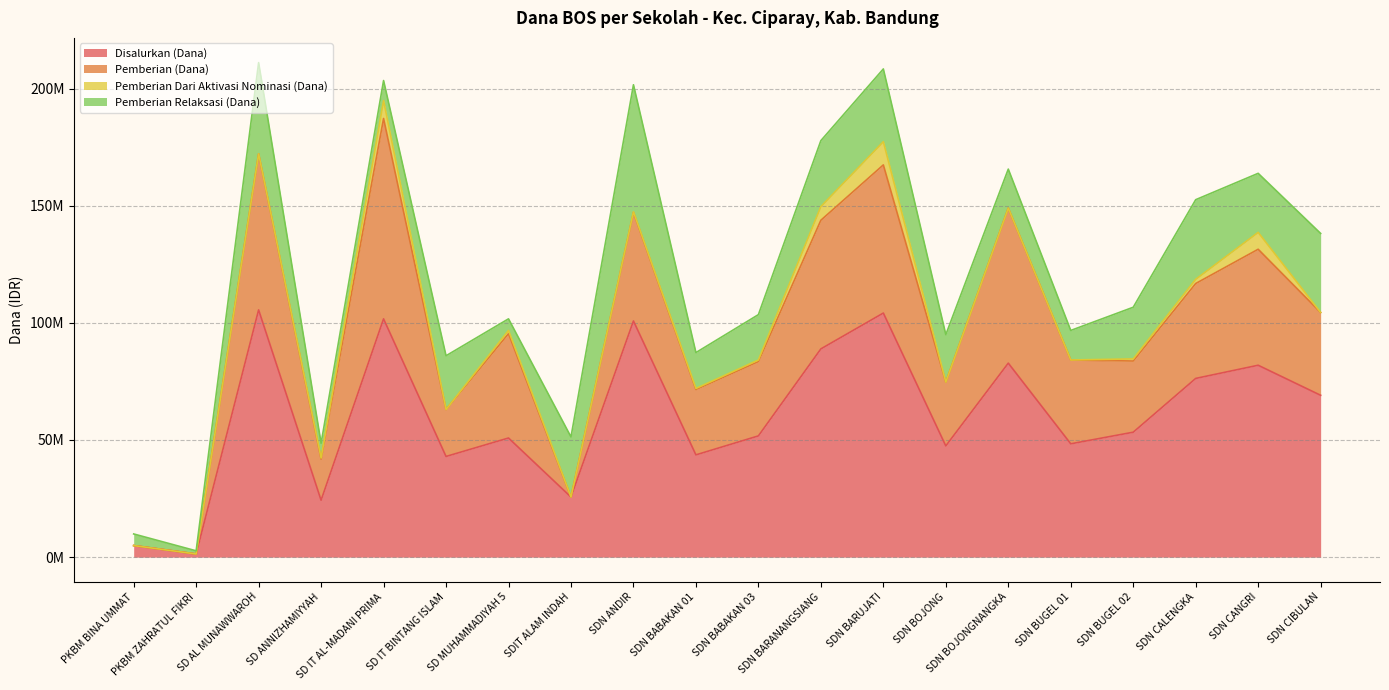

Is the value of Pemberian Relaksasi (Dana) at SDIT ALAM INDAH greater than the value of Pemberian (Dana) at PKBM ZAHRATUL FIKRI?

Yes